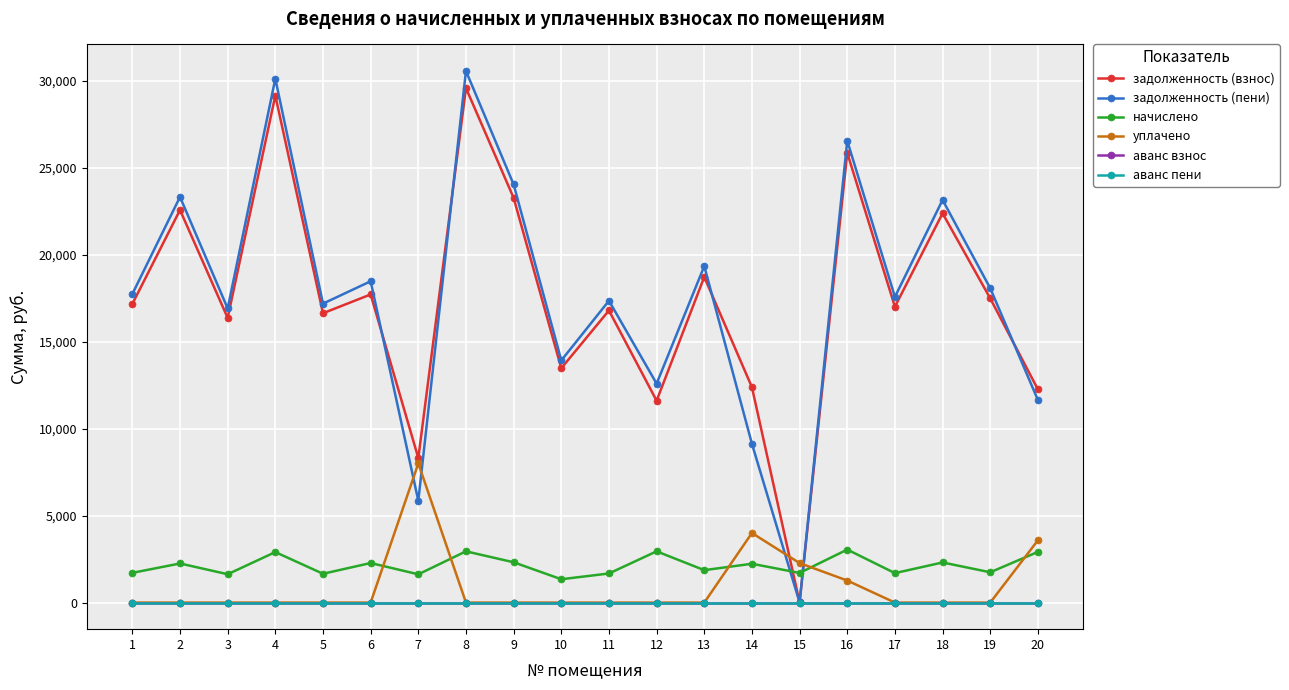

Reading left to right, transcribe all the data shown in this chart.

задолженность (взнос): 17168.3	22570.3	16366.0	29148.8	16633.5	17713.8	8311.8	29576.6	23265.6	13472.8	16794.1	11605.6	18719.4	12383.5	7.6	25851.0	17007.8	22377.6	17489.4	12255.9
задолженность (пени): 17738.4	23319.8	16909.5	30116.8	17185.8	18472.1	5853.1	30558.8	24038.2	13920.1	17351.7	12587.8	19341.0	9127.7	7.3	26549.8	17572.6	23146.6	18070.1	11647.6
начислено: 1710.3	2248.4	1630.3	2903.8	1657.0	2275.0	1625.0	2946.4	2317.7	1342.1	1673.0	2946.4	1864.8	2232.4	1705.0	3047.6	1694.3	2307.1	1742.2	2914.4
уплачено: 0.0	0.0	0.0	0.0	0.0	0.0	8001.3	0.0	0.0	0.0	0.0	0.0	0.0	4000.0	2270.8	1267.4	0.0	0.0	0.0	3579.7
аванс взнос: 0.0	0.0	0.0	0.0	0.0	0.0	0.0	0.0	0.0	0.0	0.0	0.0	0.0	0.0	0.0	0.0	0.0	0.0	0.0	0.0
аванс пени: 0.0	0.0	0.0	0.0	0.0	0.0	0.0	0.0	0.0	0.0	0.0	0.0	0.0	0.0	0.0	0.0	0.0	0.0	0.0	0.0